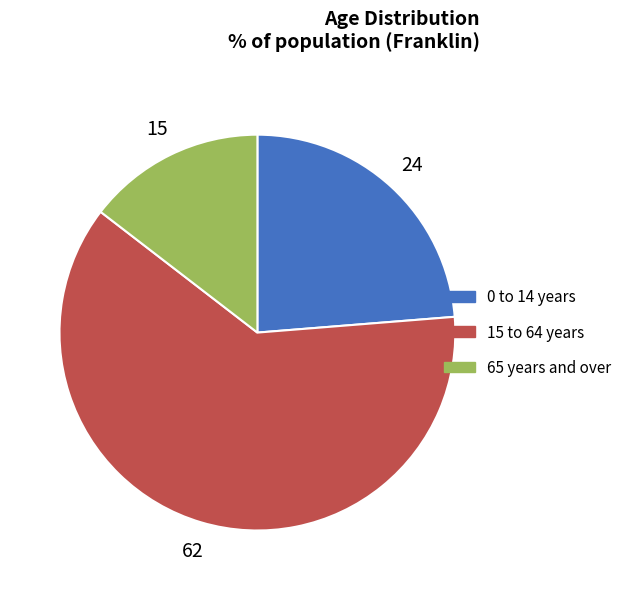

Is the sum of 15 to 64 years and 0 to 14 years greater than half?

Yes